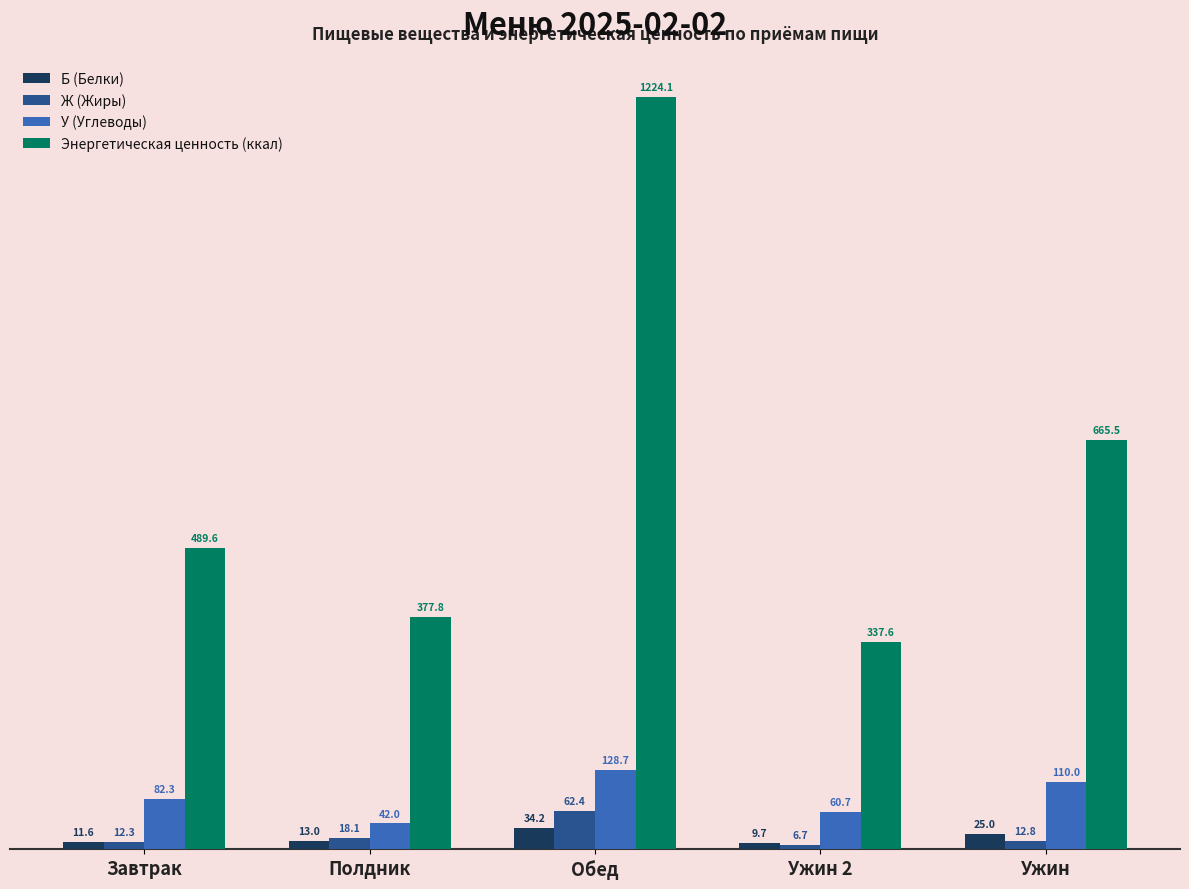

Which label corresponds to the largest value in the chart?

Обед